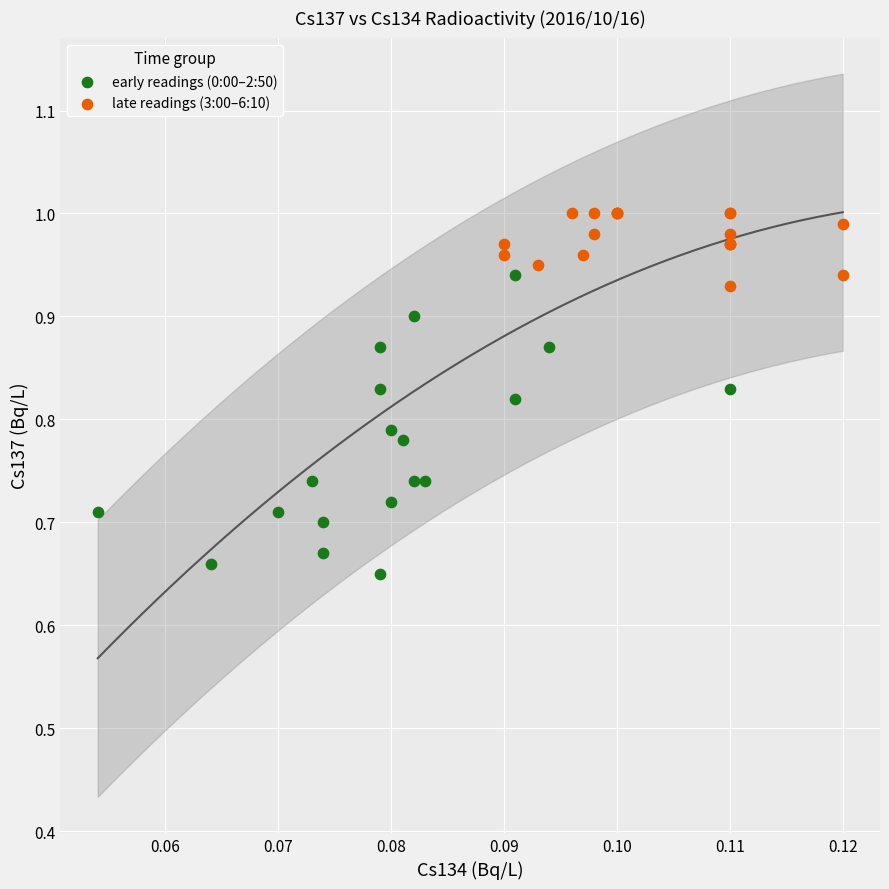

Which series has the largest Y range (max minus min)?

early readings (0:00–2:50)